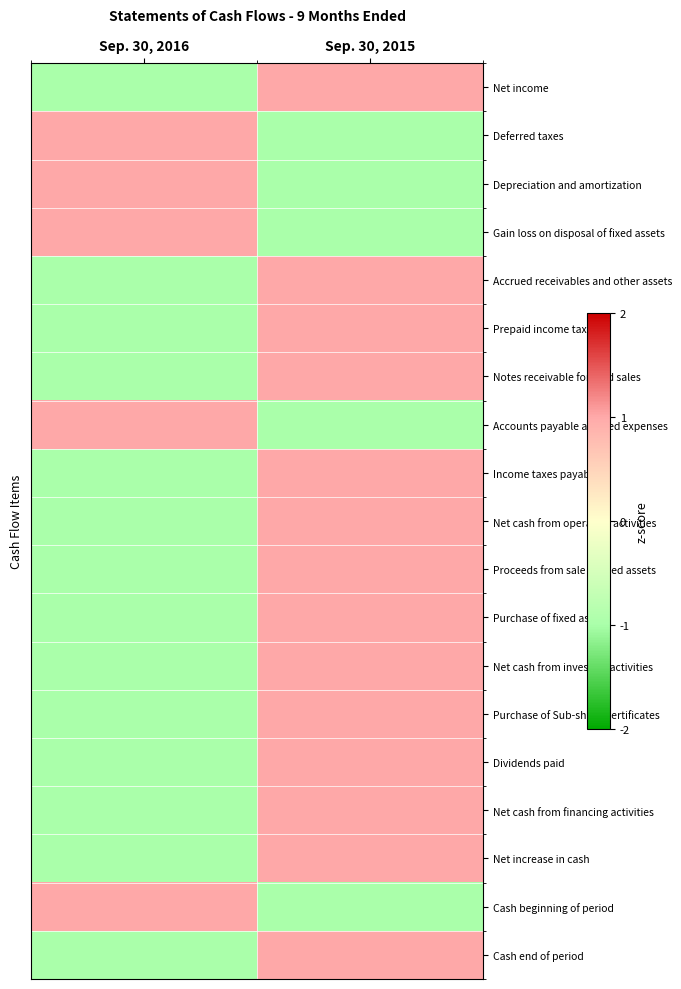

At which category is the sum across all series the highest?

Sep. 30, 2015